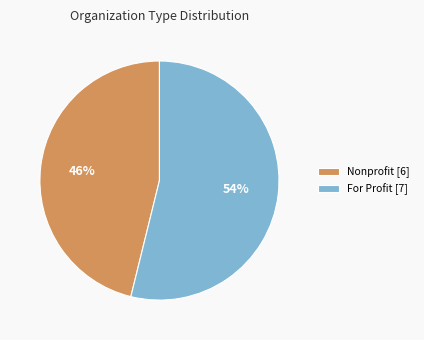

What is the largest slice in the pie chart?

For Profit [7]